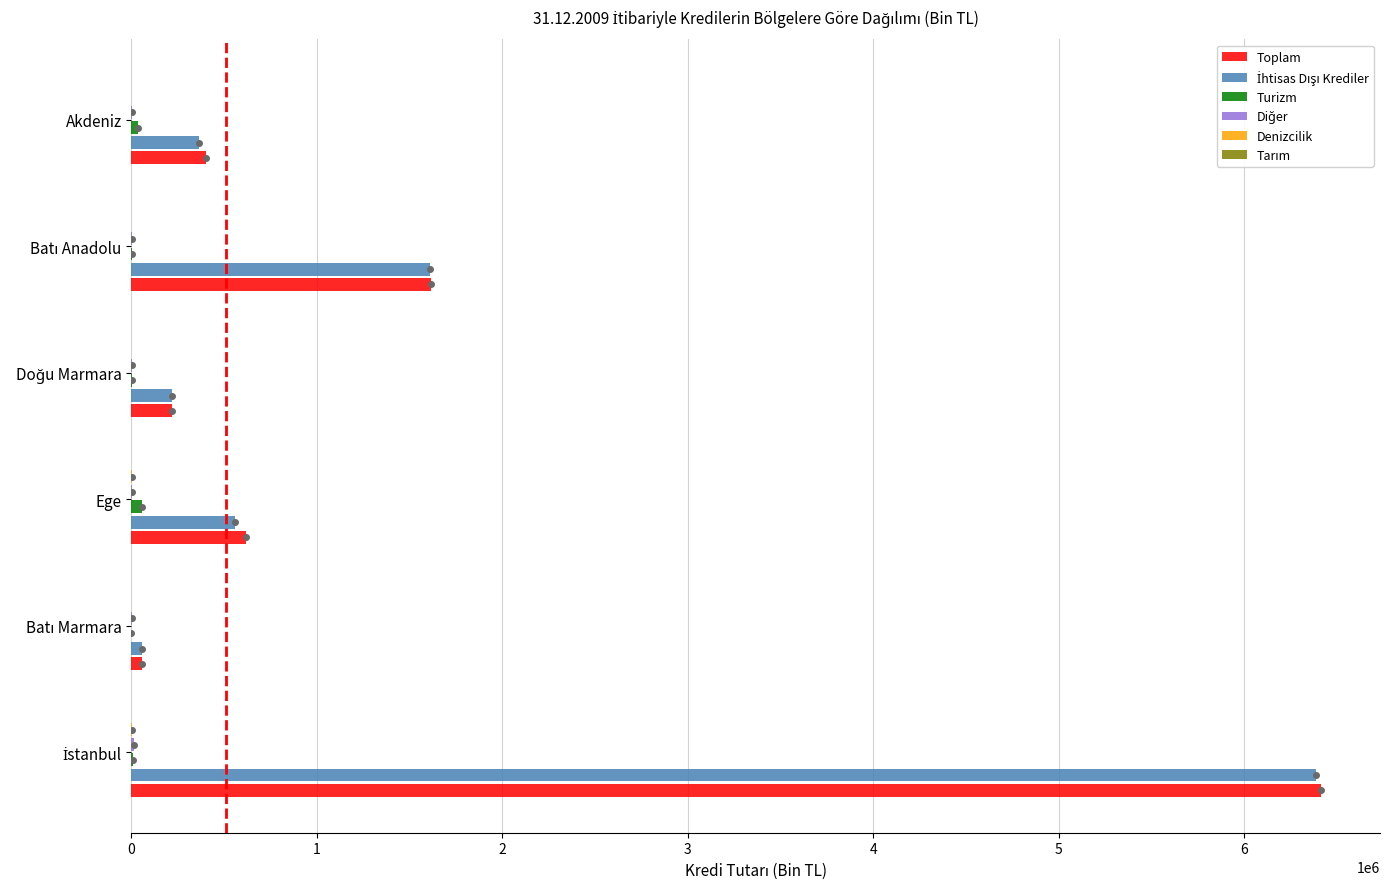

What is the greatest value displayed?

6410738